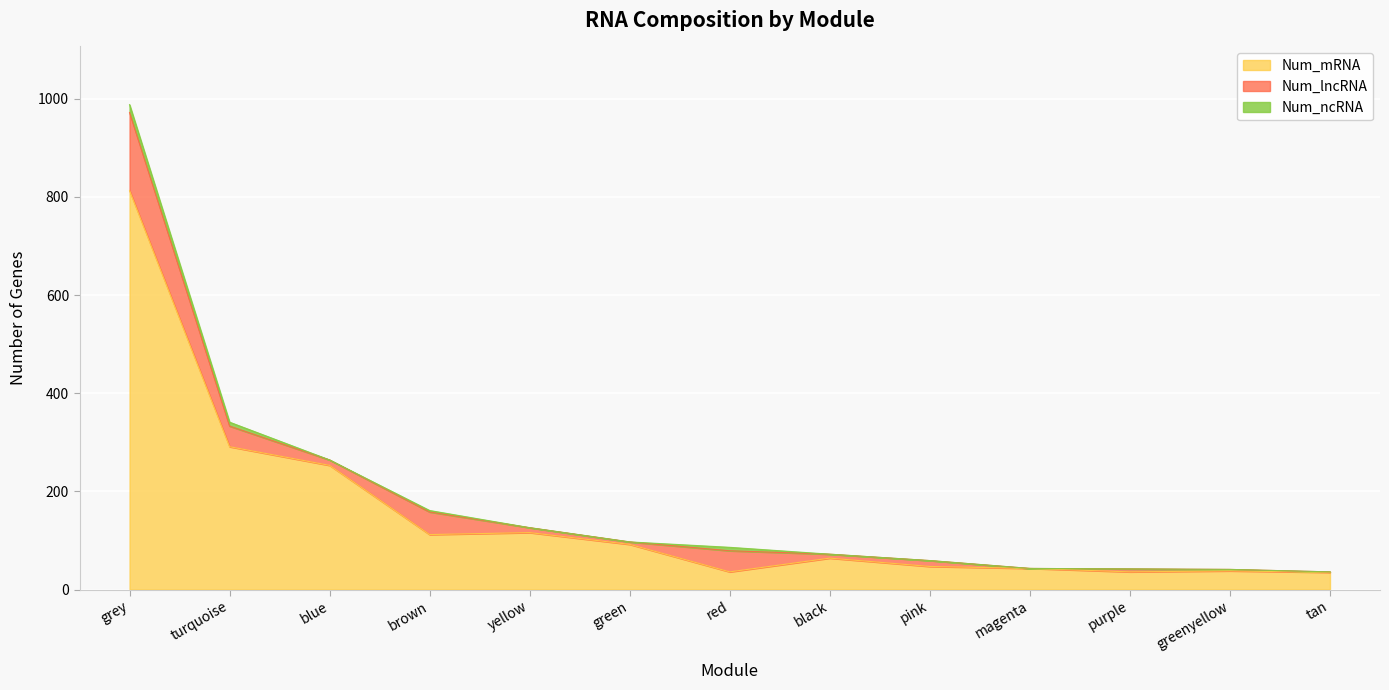

At which category does the chart reach its minimum across all series?

magenta